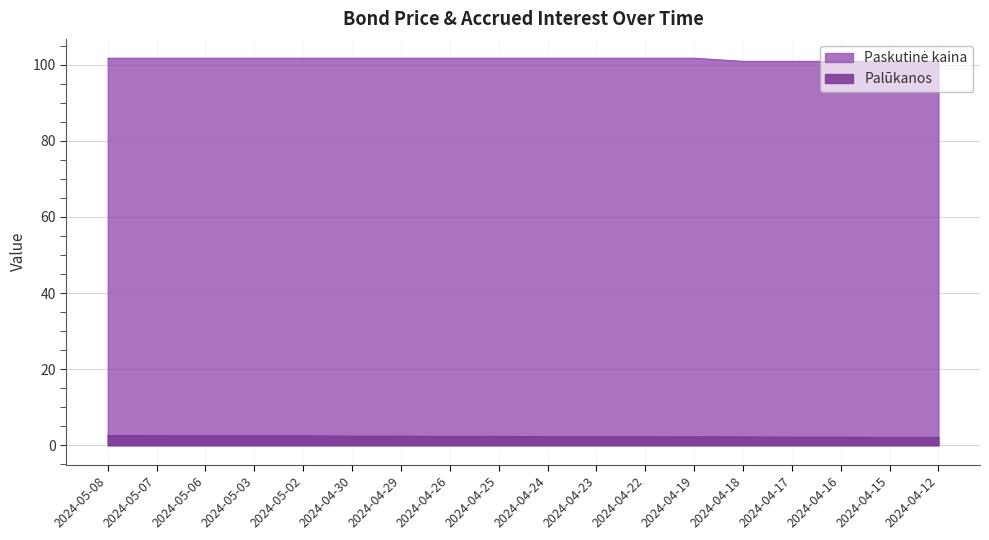

What is the sum of all Palūkanos values?

41.3